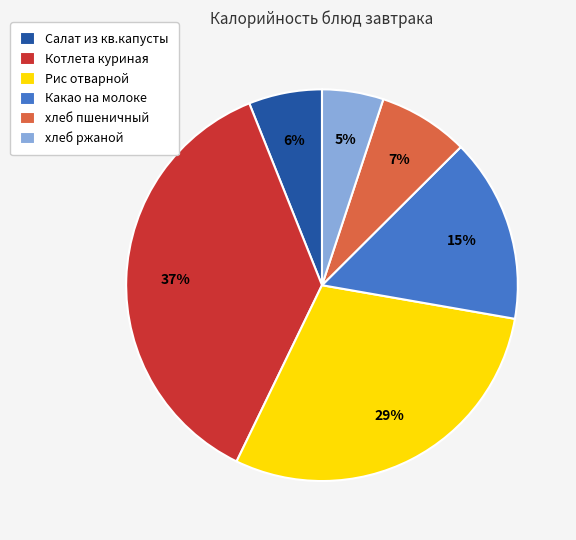

The Рис отварной slice represents 17% of the pie. True or false?

False